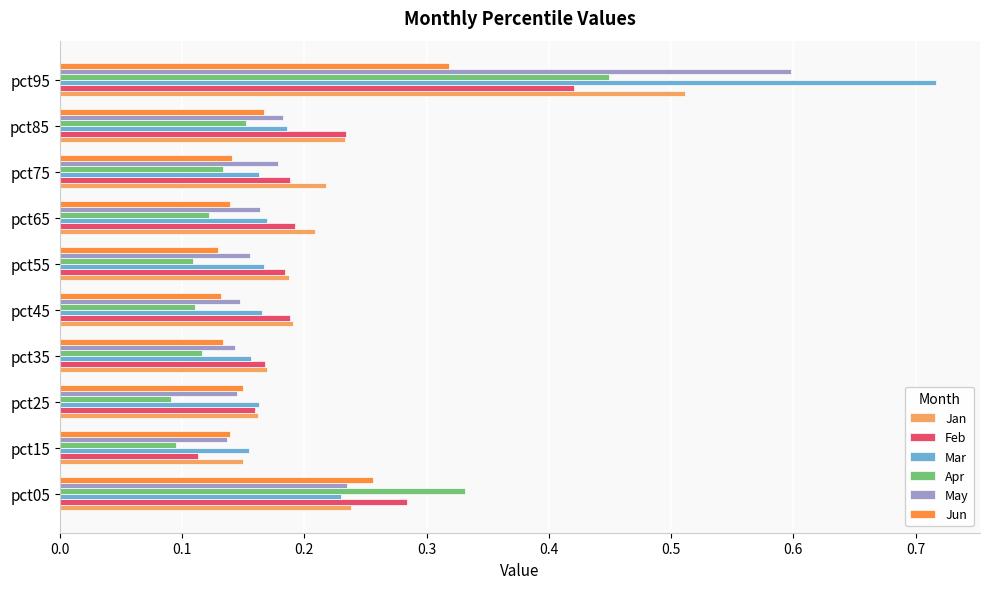

Where is May nearest to the value 0?

pct15